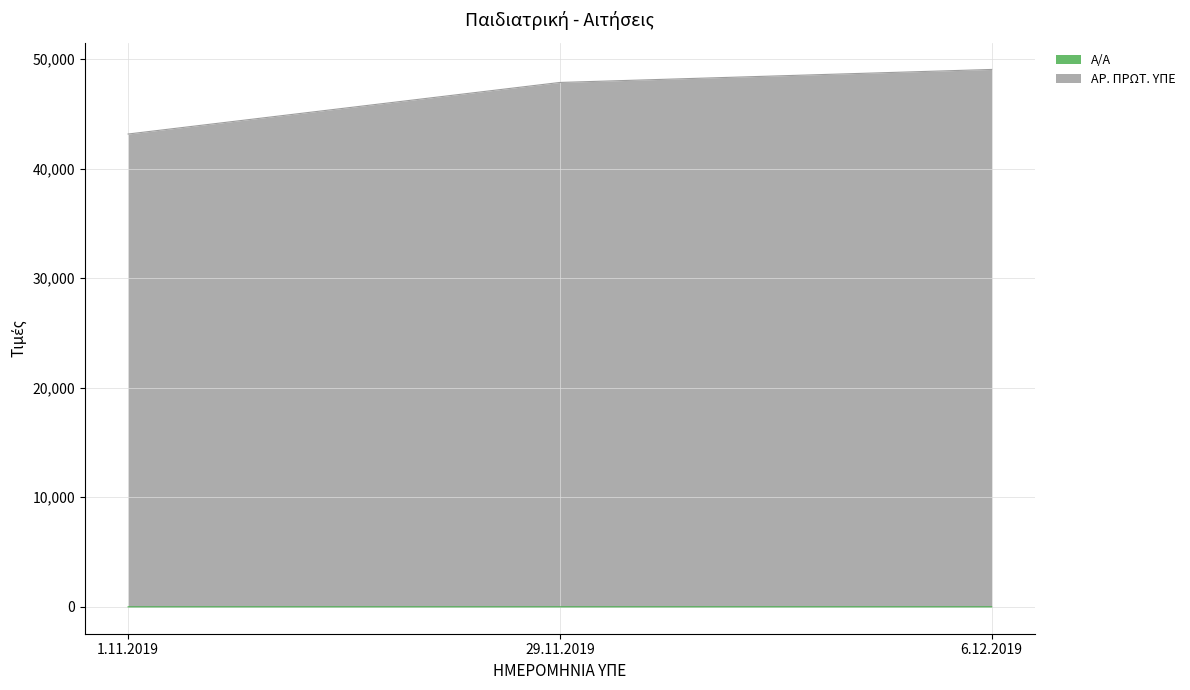

Rank the series by their average value, from highest to lowest.

ΑΡ. ΠΡΩΤ. ΥΠΕ, Α/Α